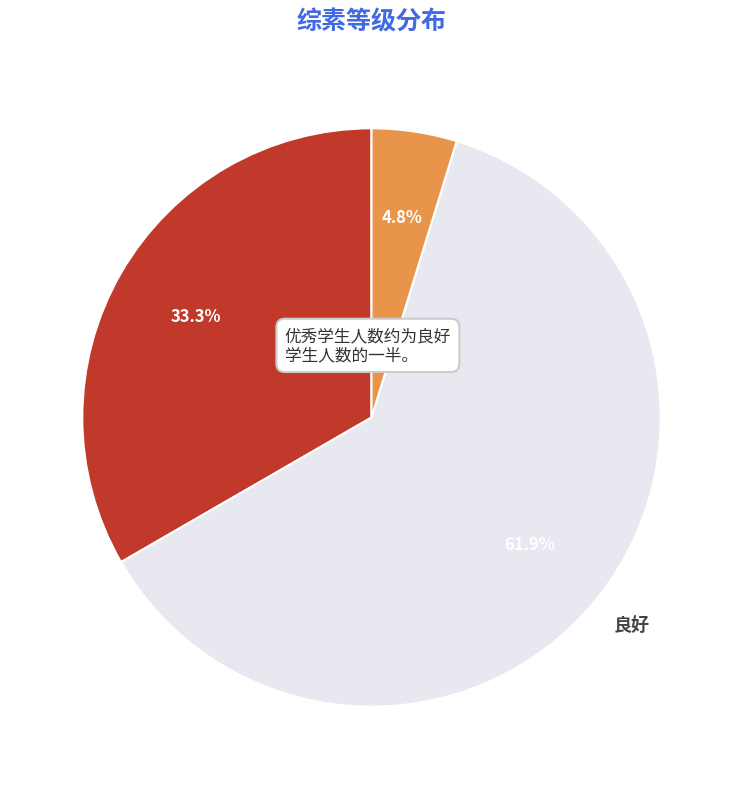

What is the ratio of the value at 不合格 to the value at 良好?

0.1